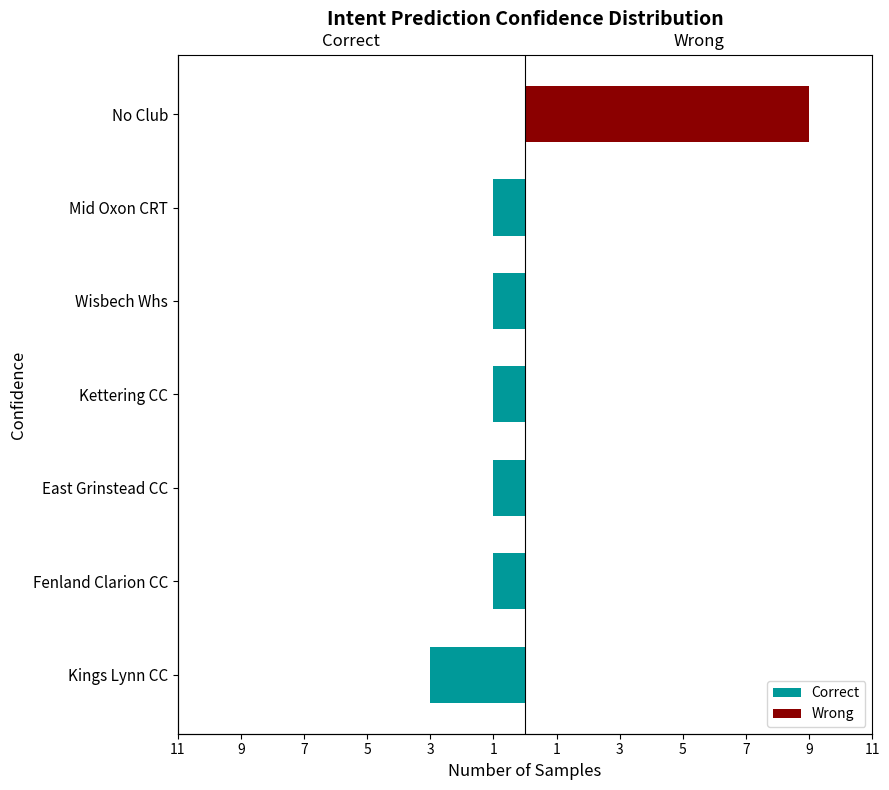

Which series has the widest spread of values?

Wrong